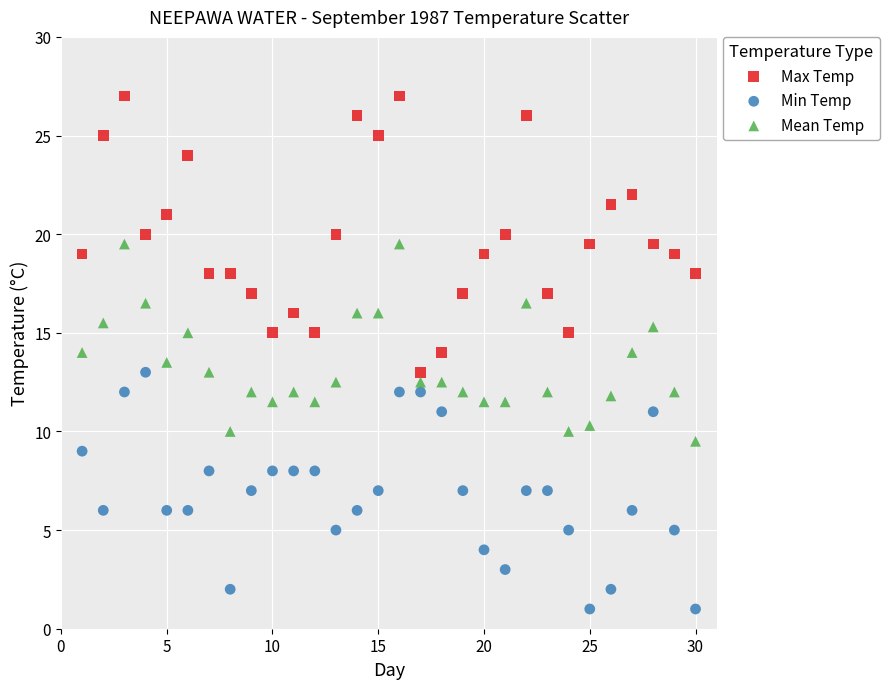

Which series has the largest Y range (max minus min)?

Max Temp